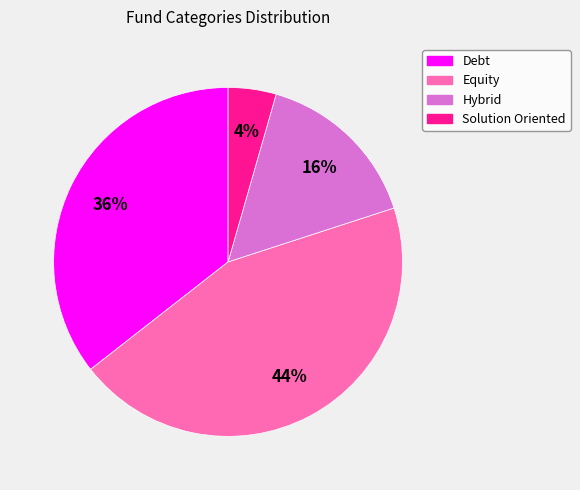

What is the smallest slice in the pie chart?

Solution Oriented